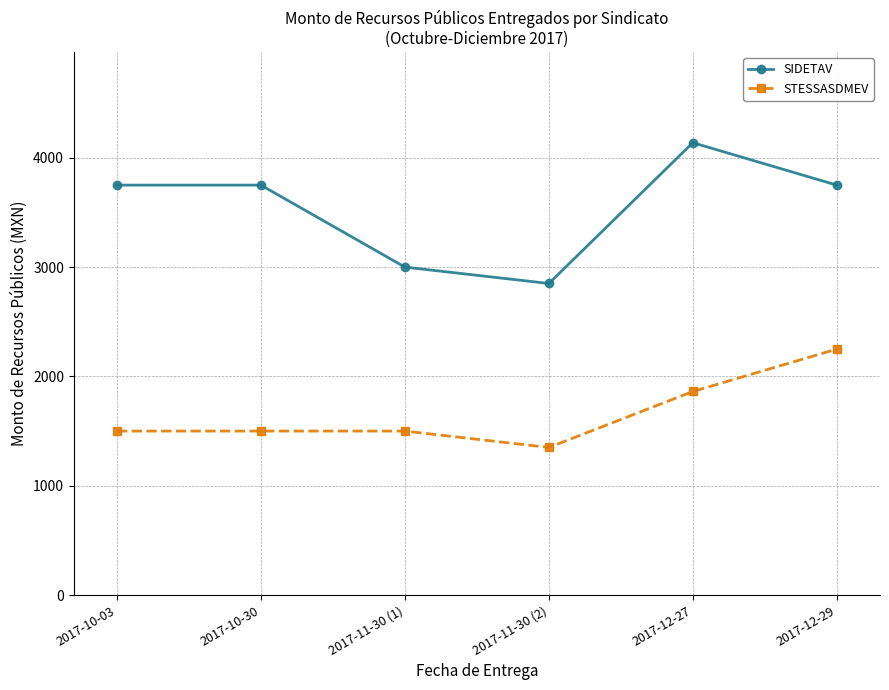

How many series are shown in this chart?

2